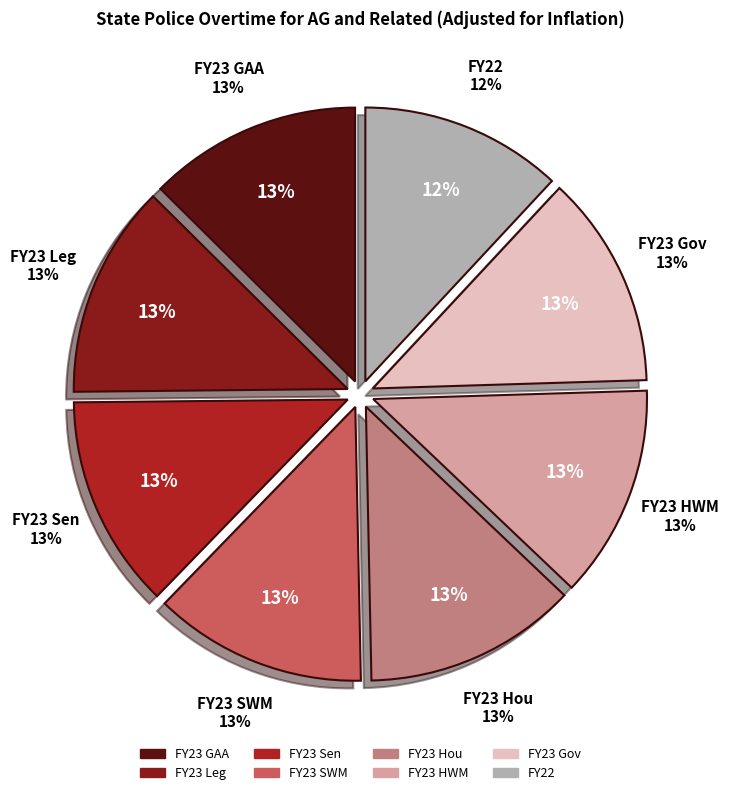

How many slices are in this pie chart?

8